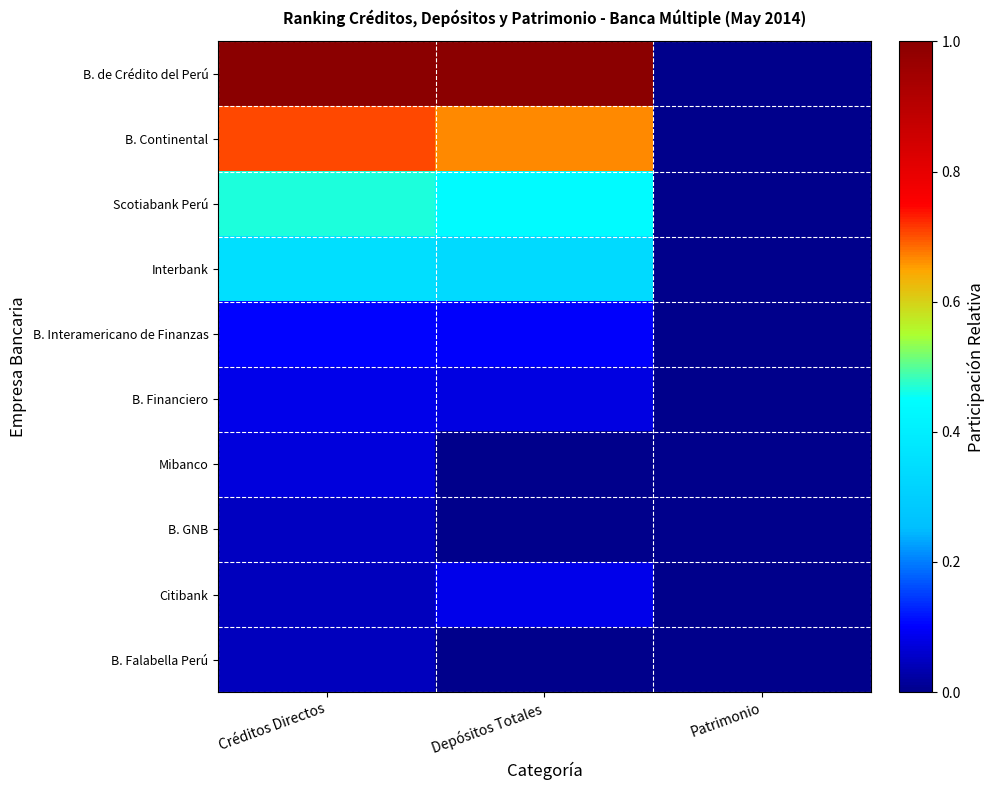

Which series has the largest range (max minus min)?

B. de Crédito del Perú